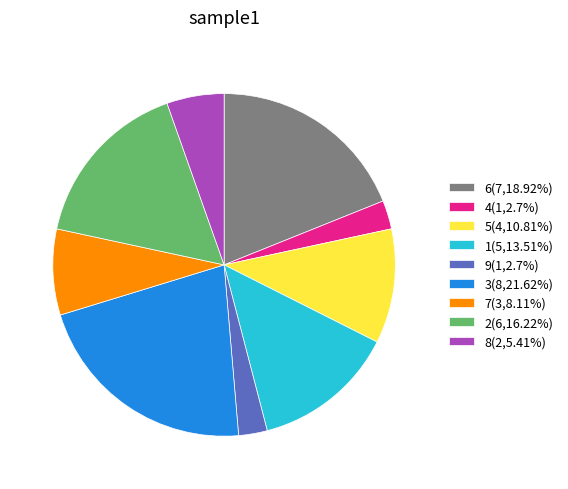

Approximately how many times larger is the value at 6(7,18.92%) compared to 1(5,13.51%)?

1.4